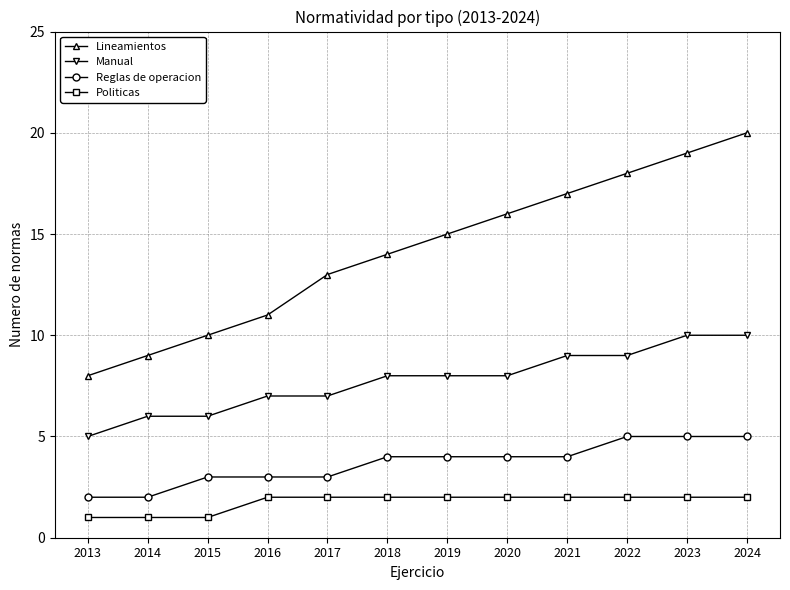

How many categories are shown in the chart?

12